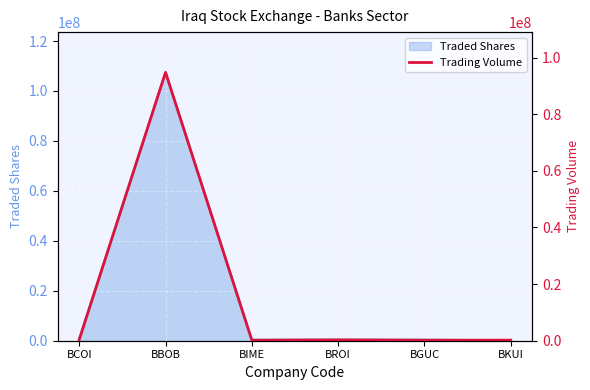

What is the change in value from BIME to BKUI?

+35300